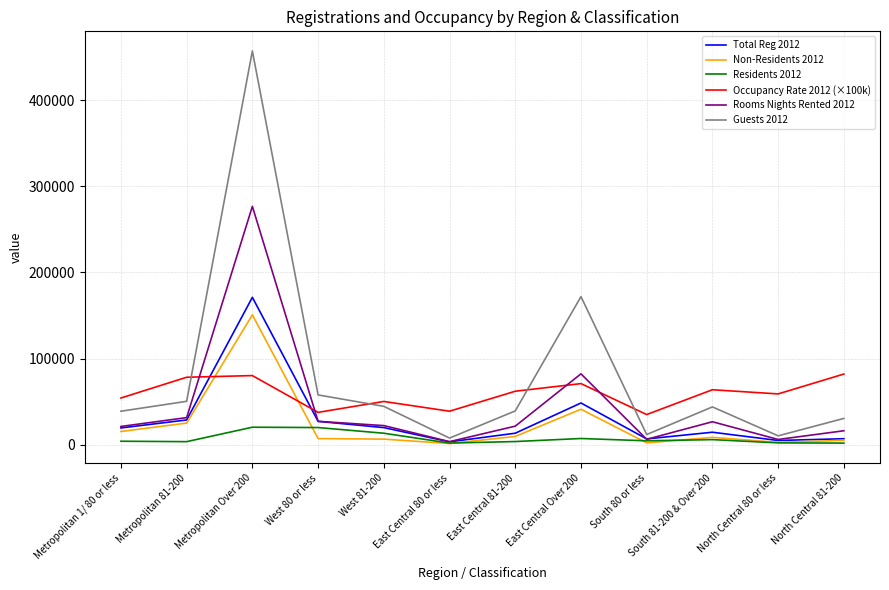

Is the value of Guests 2012 at Metropolitan Over 200 greater than the value of Non-Residents 2012 at West 80 or less?

Yes